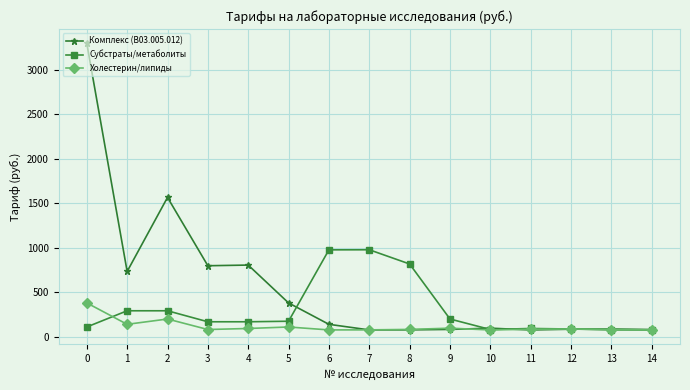

What is the difference between the highest and lowest values at 9?

117.1